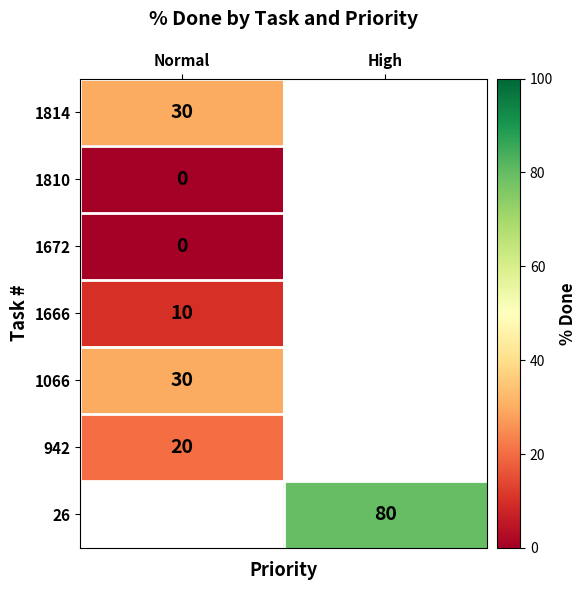

At how many categories does at least one series exceed 48?

1